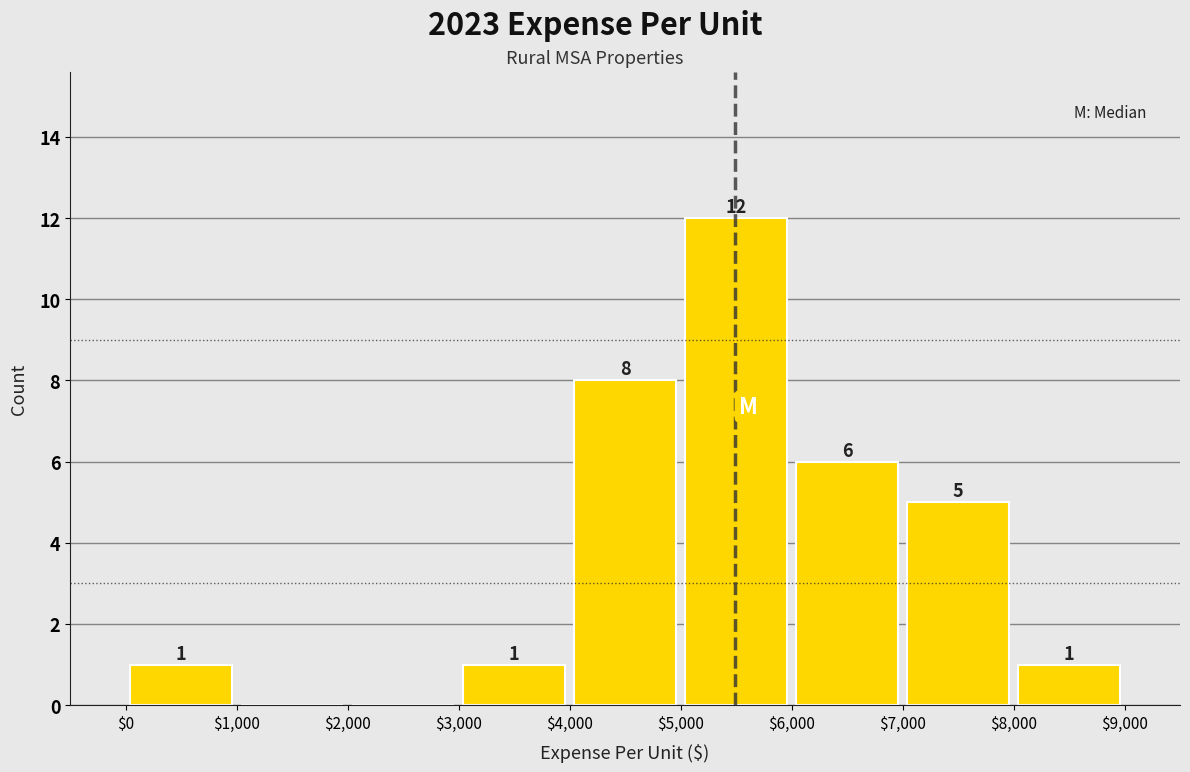

Over which range of the x-axis is the bar tallest?

$5,000 to $6,000